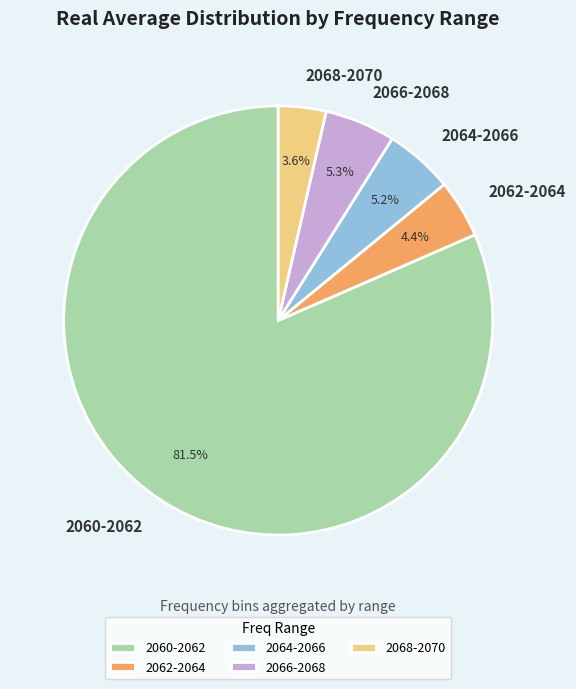

To the nearest percent, what portion does 2062-2064 represent?

4%